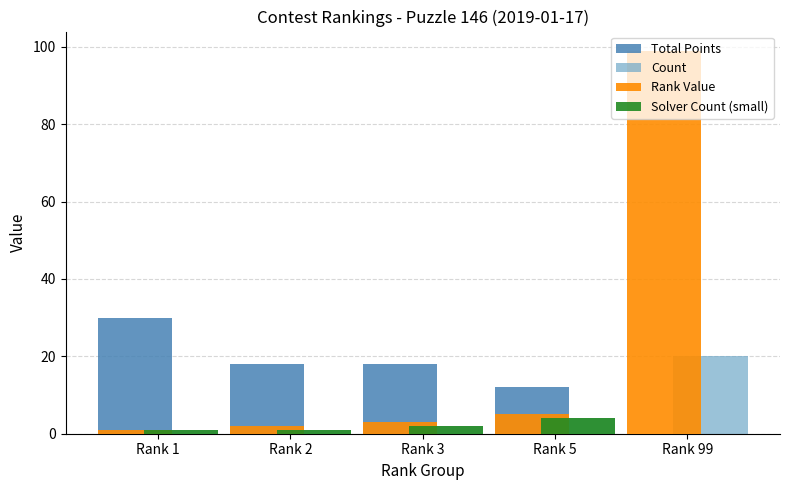

Is it true that Count equals 7 at Rank 99?

False